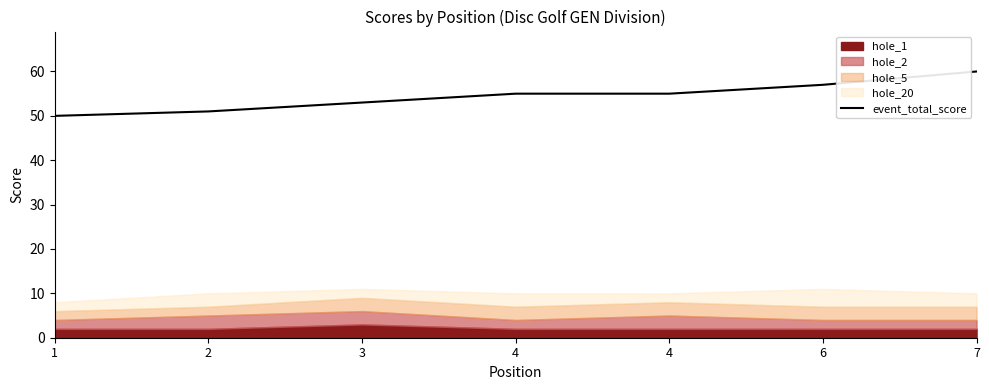

What is the value of the 5th point from the left?

55